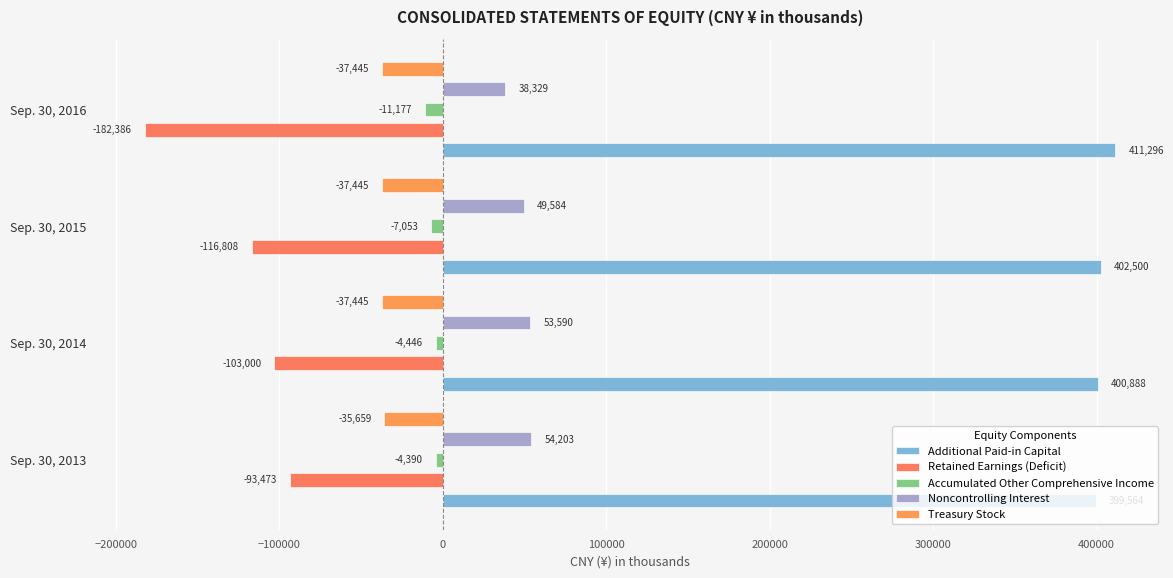

How many data points in Retained Earnings (Deficit) are above -103000?

1